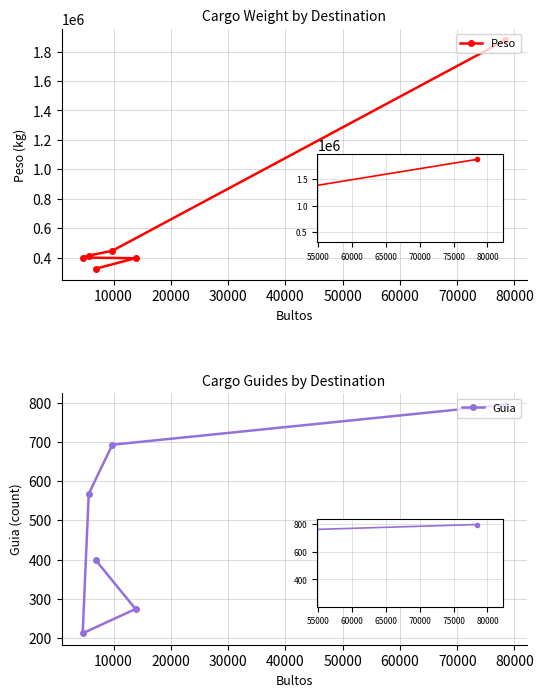

The Peso series shows 152578.4 at 10000. True or false?

False